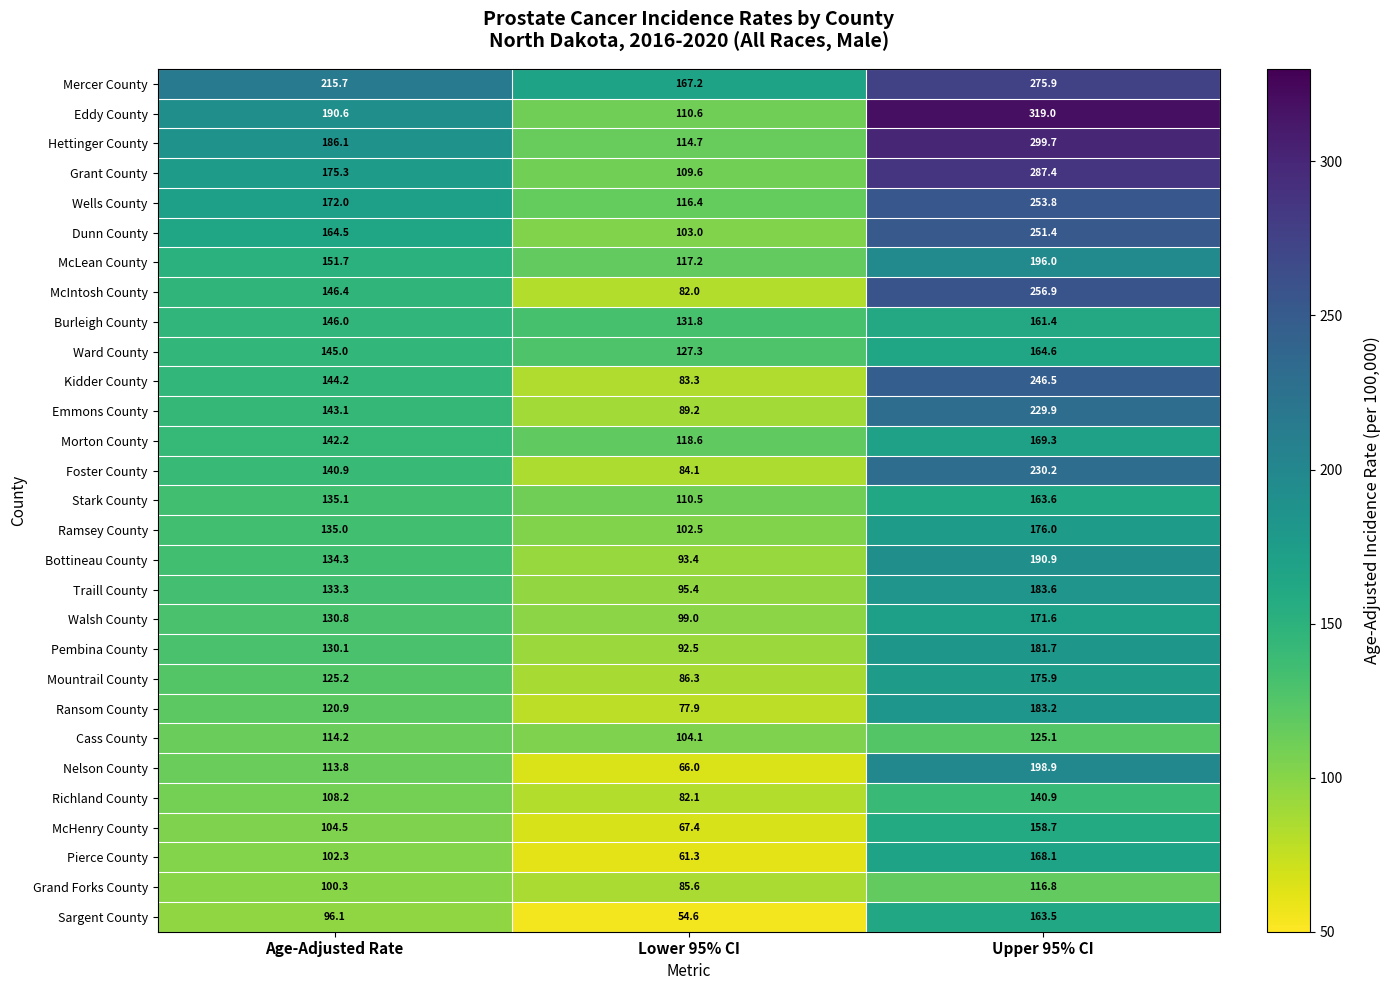

What is the minimum value shown in the chart?

54.6